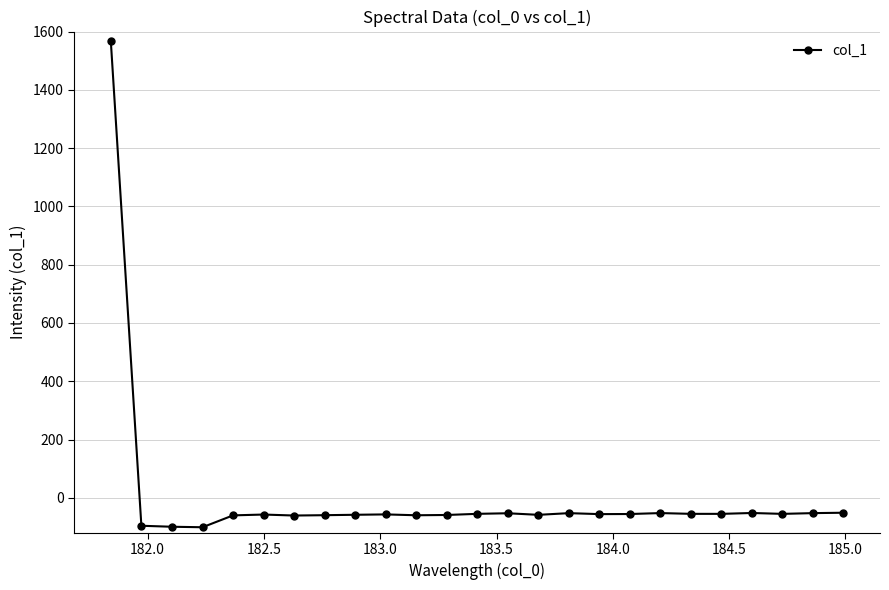

What is the difference between the maximum and minimum values?

1667.9